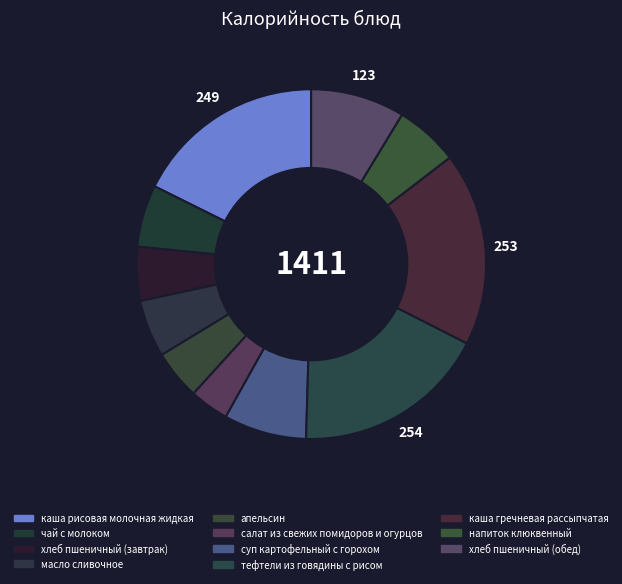

What percentage do напиток клюквенный and суп картофельный с горохом together represent?

13.5%